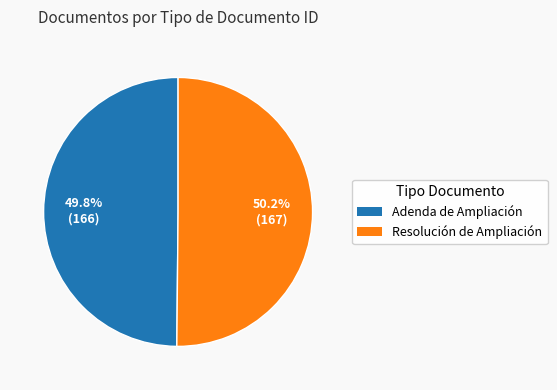

To the nearest percent, what is the combined percentage of Resolución de Ampliación and Adenda de Ampliación?

100%